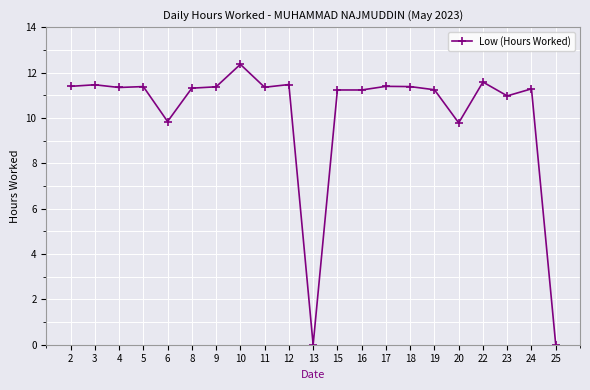

Read the value at 24.

11.3